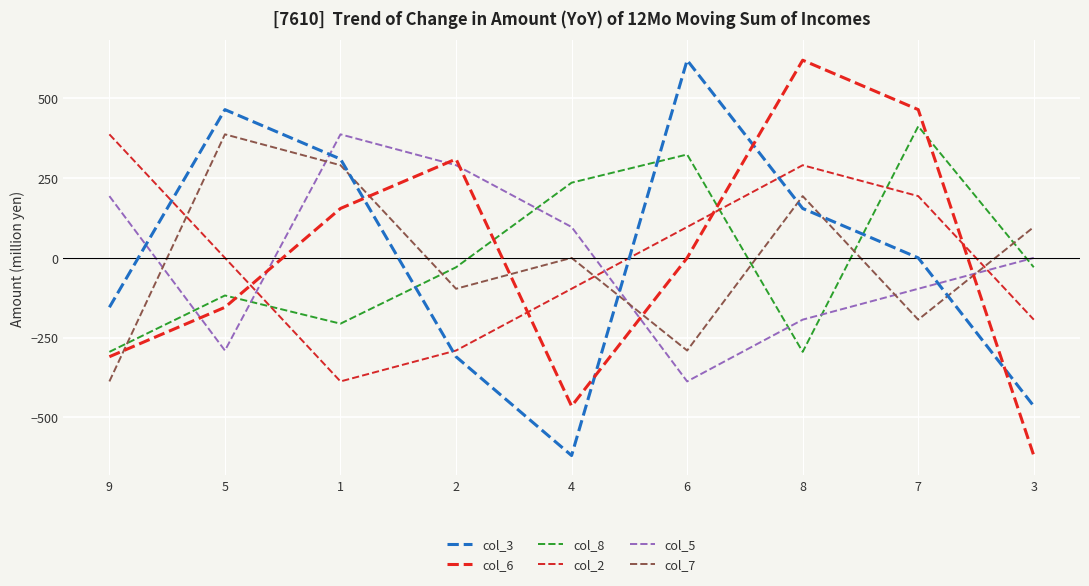

True or false: col_8 has more than 0 interior local peaks.

True